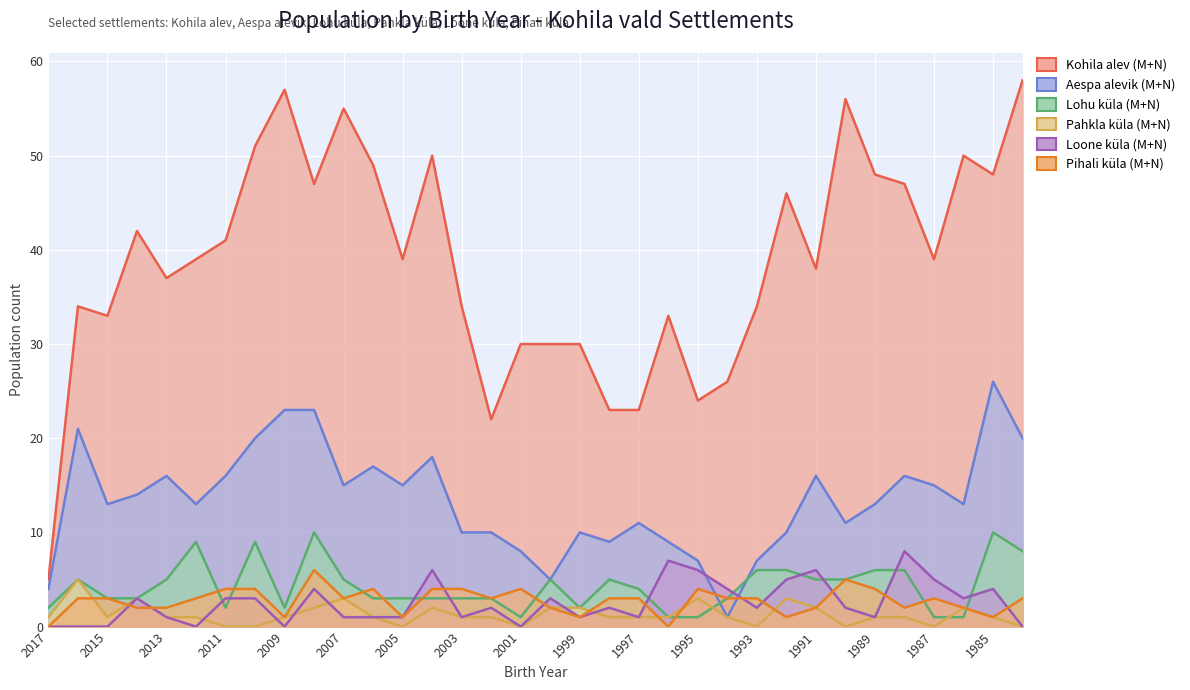

What is the value of the Pihali küla (M+N) point at the 7th from the left?

4